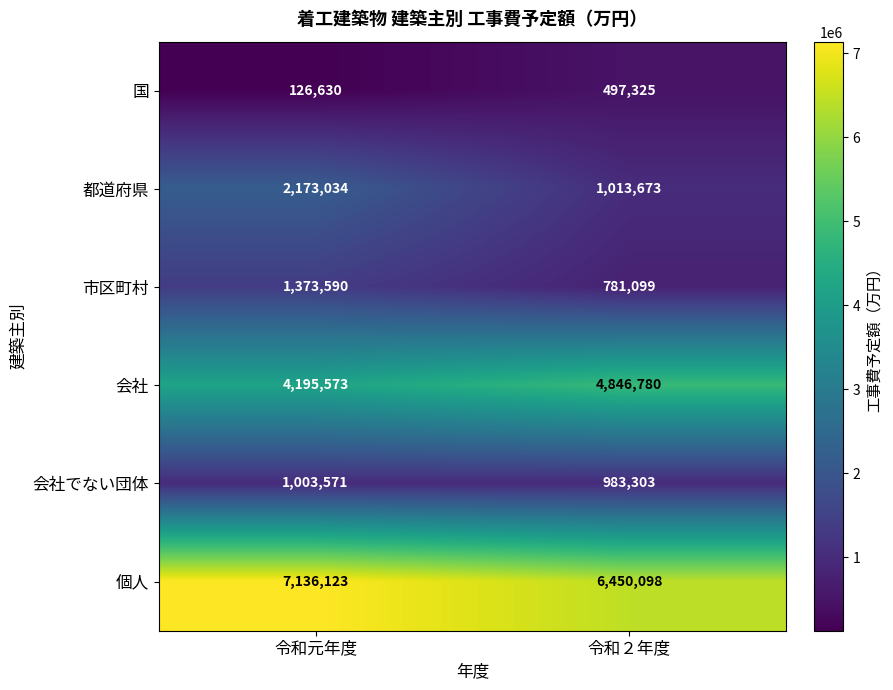

True or false: 会社 has a value of 6537647 at 令和２年度.

False